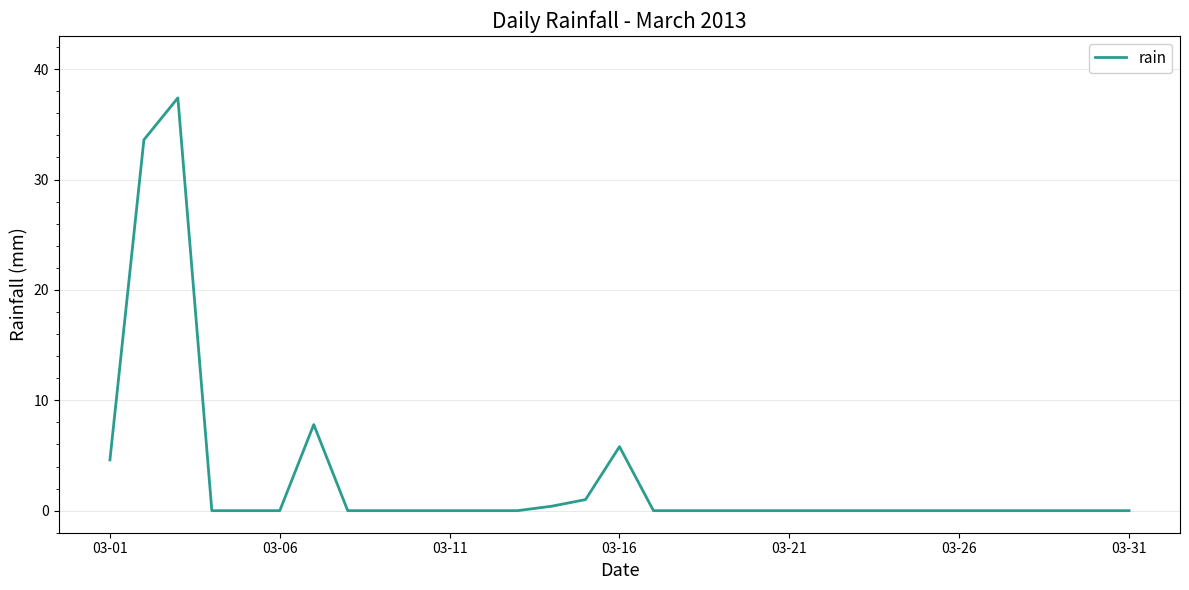

What is the maximum value shown in the chart?

37.4